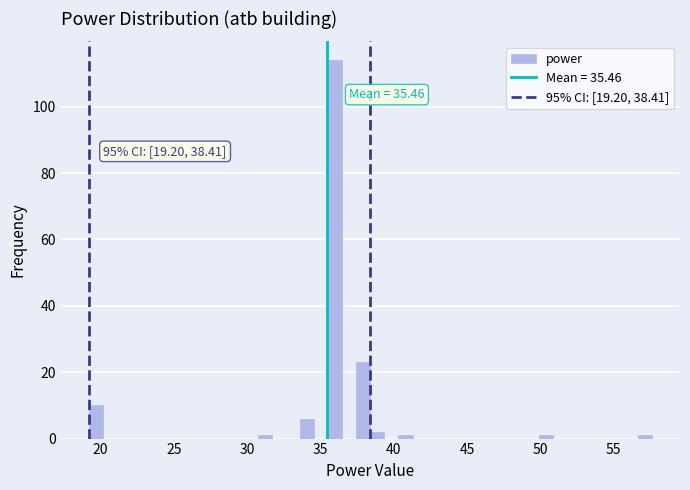

Around what value on the x-axis is the tallest bar? Give the approximate position of its centre, as read against the axis.

36.0